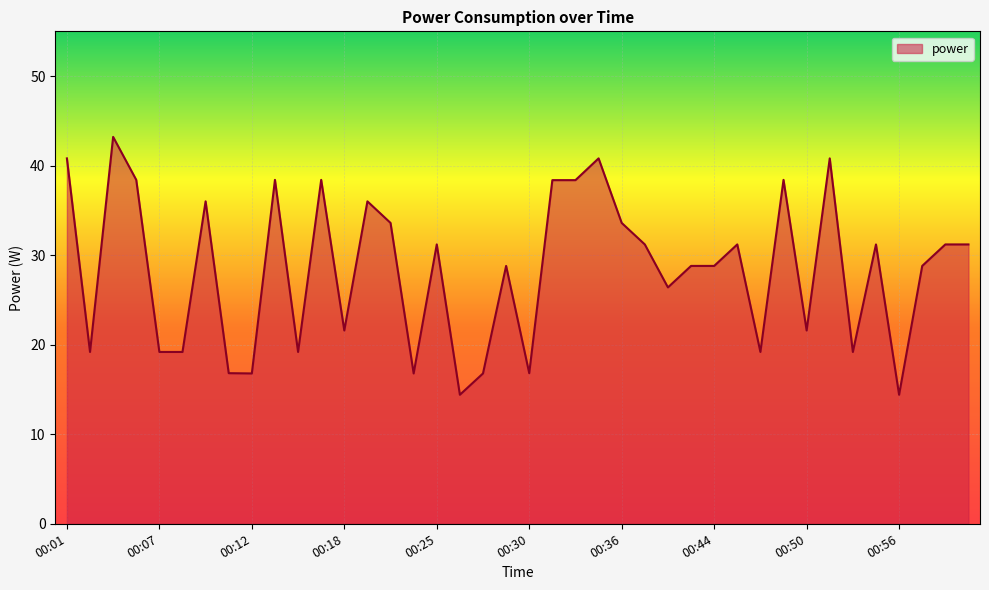

What is the minimum value shown in the chart?

14.4